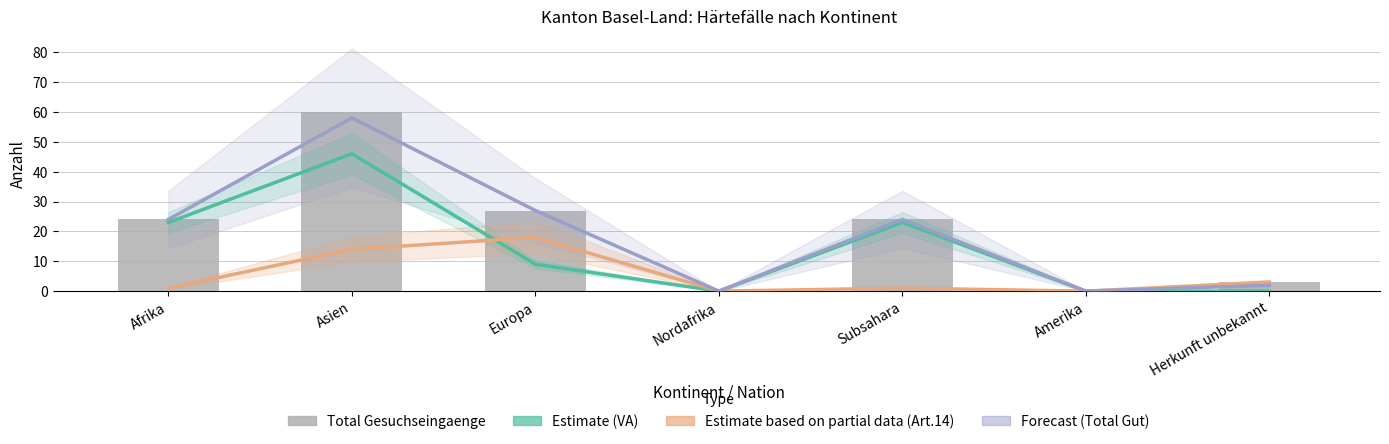

What is the value of the Regelungen Art. 14 Gesuchseingaenge (Partial) bar at the 5th from the left?

1